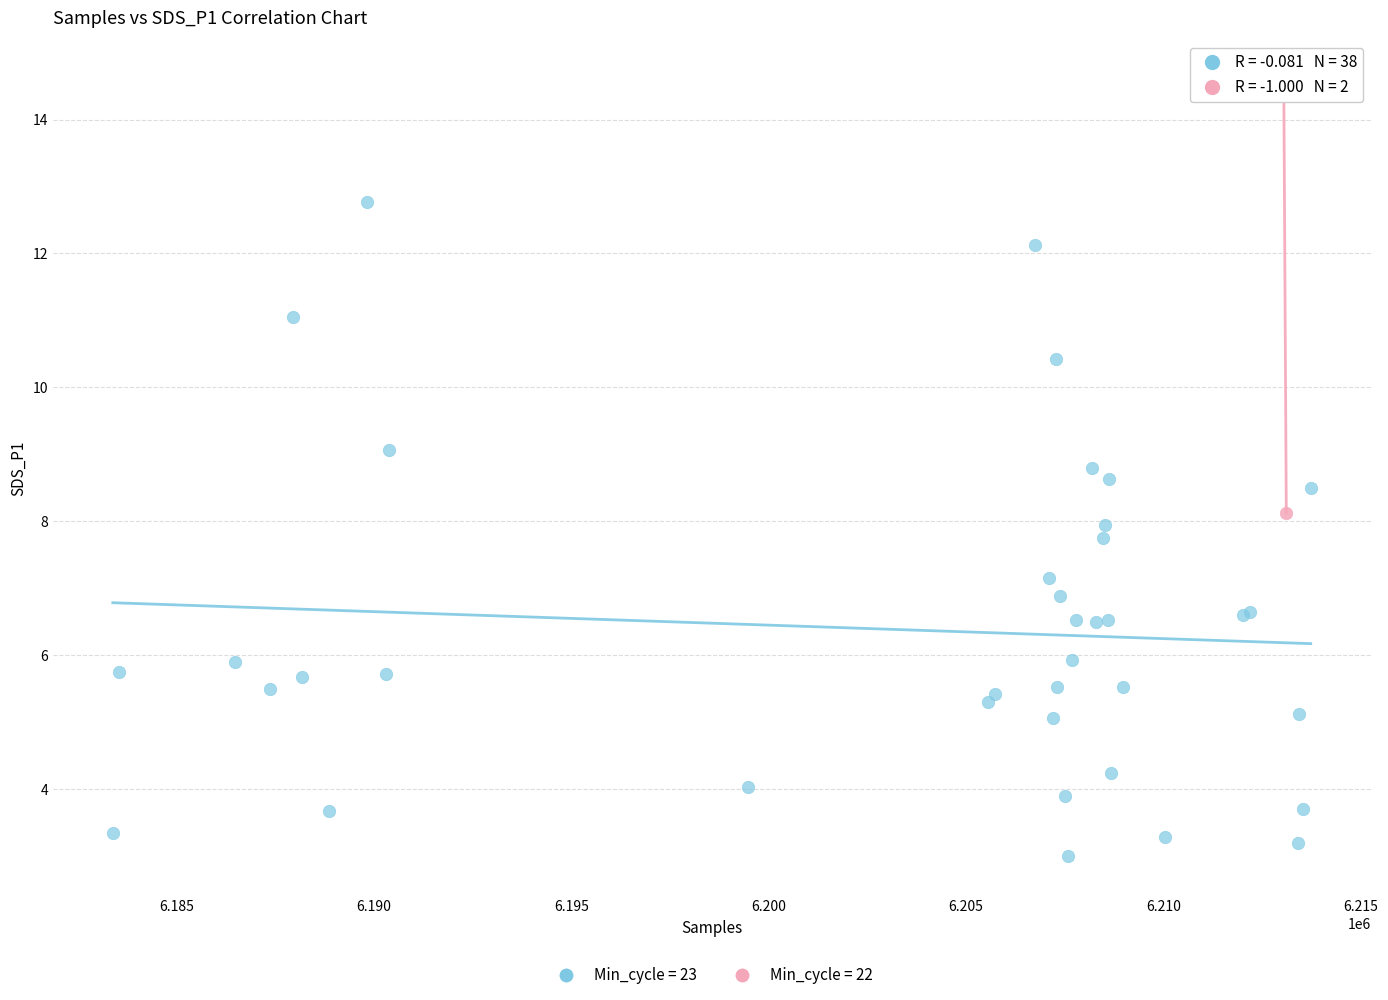

What are all the series names shown in the legend?

Min_cycle = 23, Min_cycle = 22